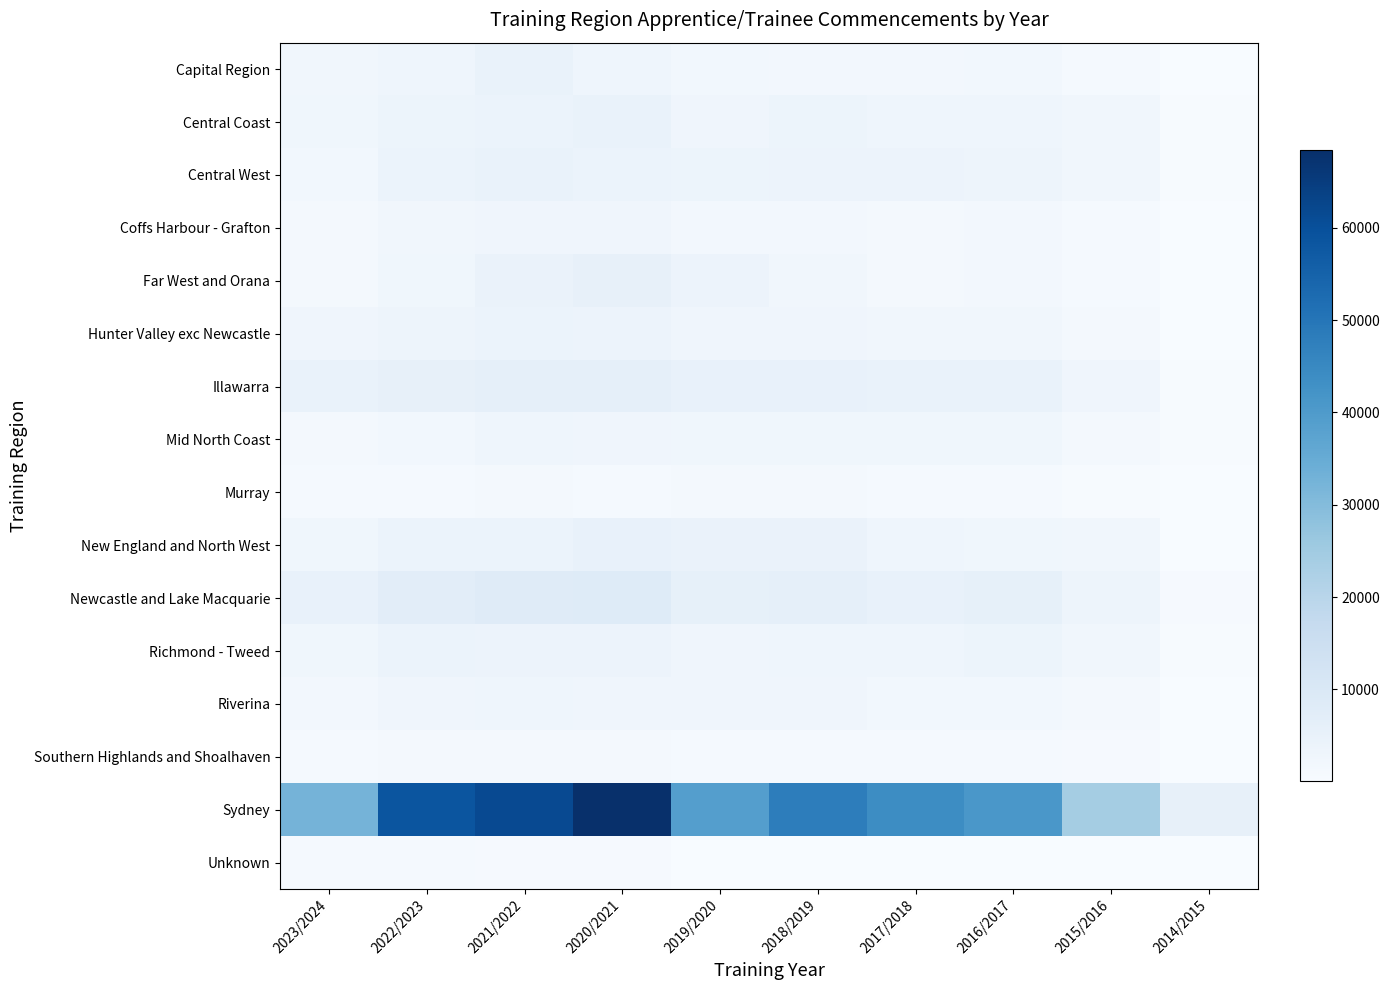

Which series has the largest range (max minus min)?

Sydney